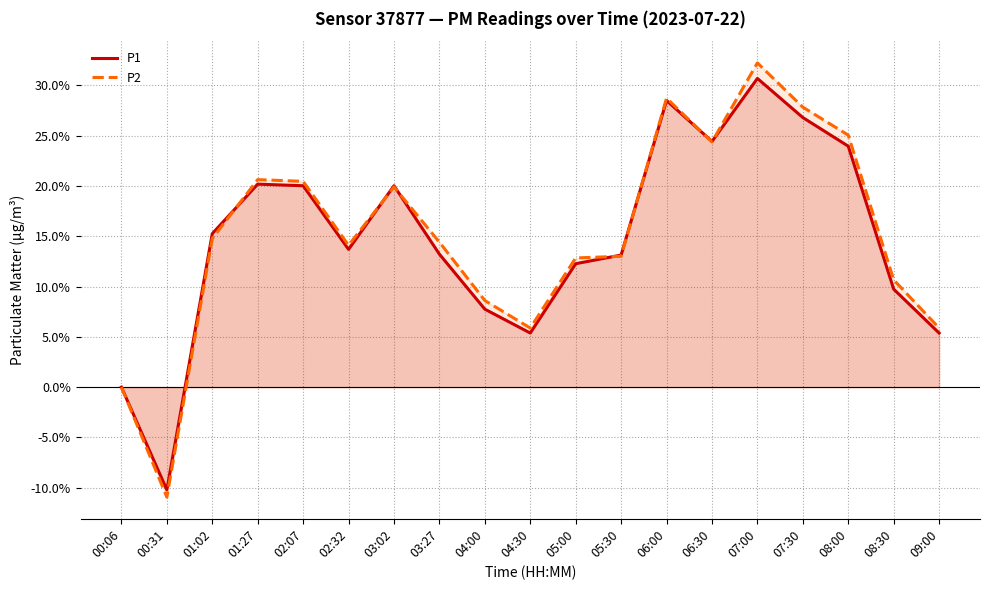

What is the difference between the maximum and minimum values in the P1 series?

40.9